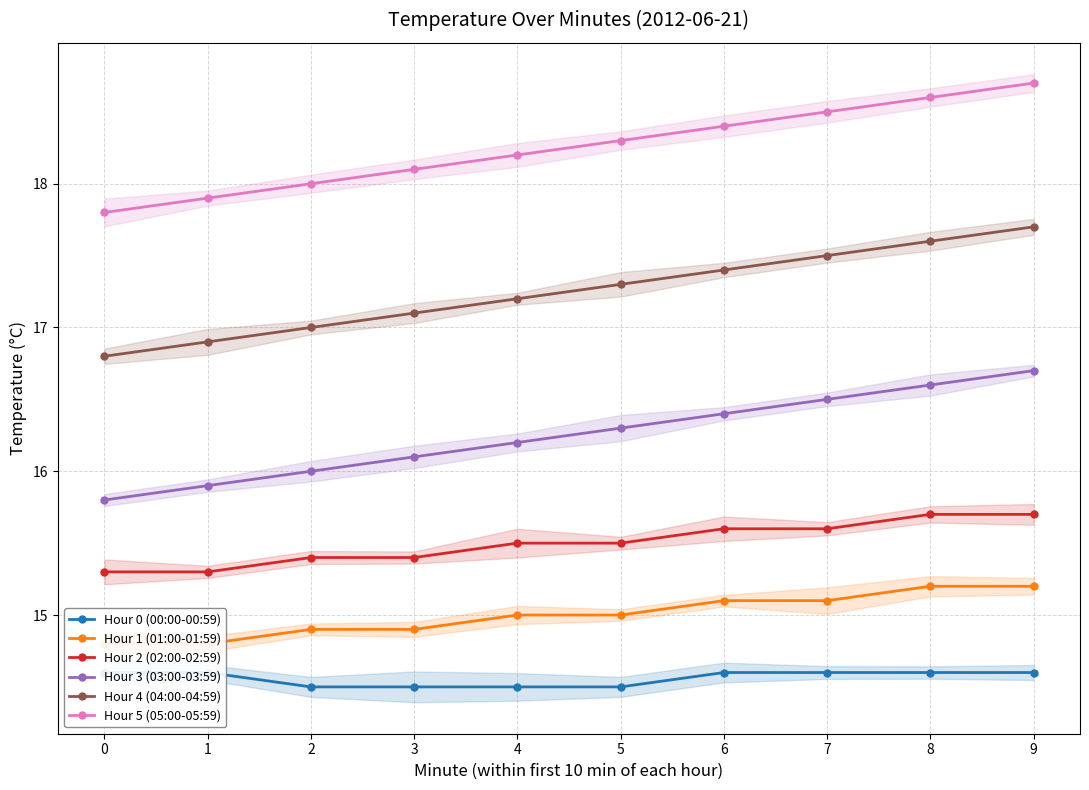

Rank the series at 0 from highest to lowest value.

Hour 5 (05:00-05:59), Hour 4 (04:00-04:59), Hour 3 (03:00-03:59), Hour 2 (02:00-02:59), Hour 1 (01:00-01:59), Hour 0 (00:00-00:59)